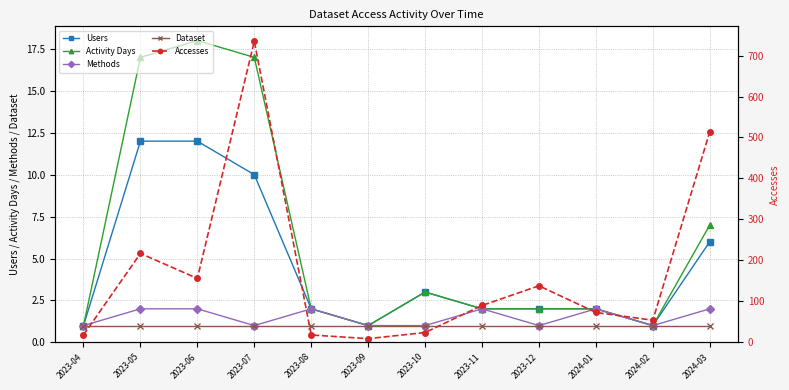

Which category has the highest value in the Accesses series?

2023-07